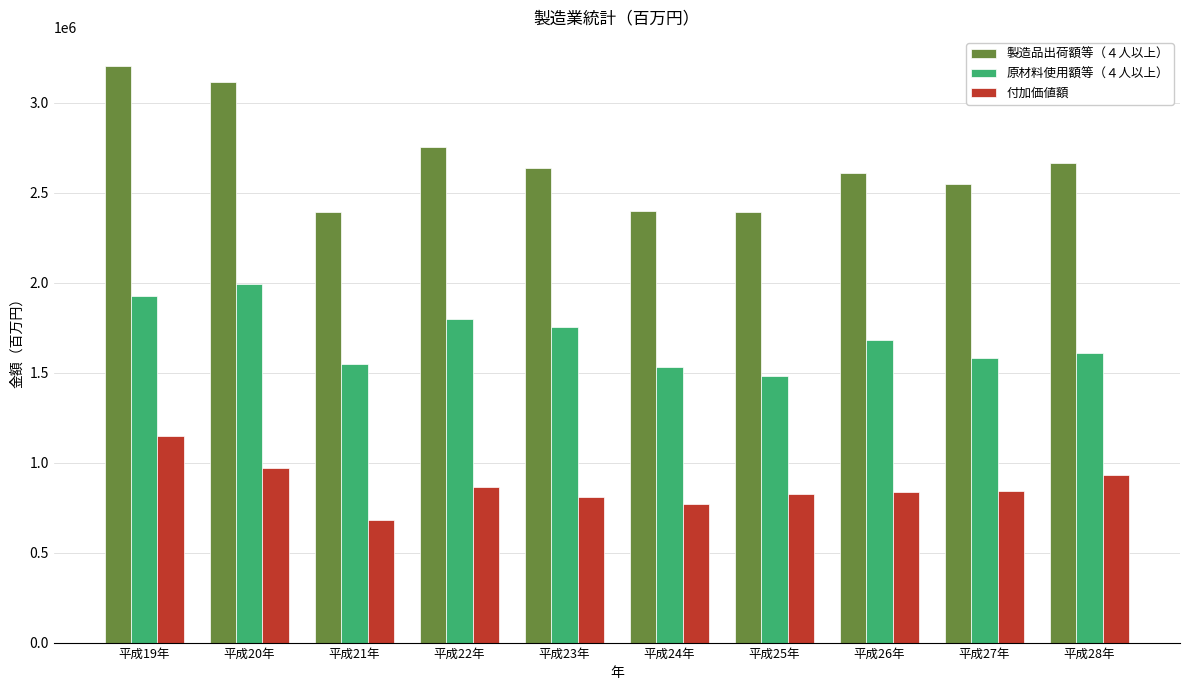

Which series has the largest total across all categories?

製造品出荷額等（４人以上）